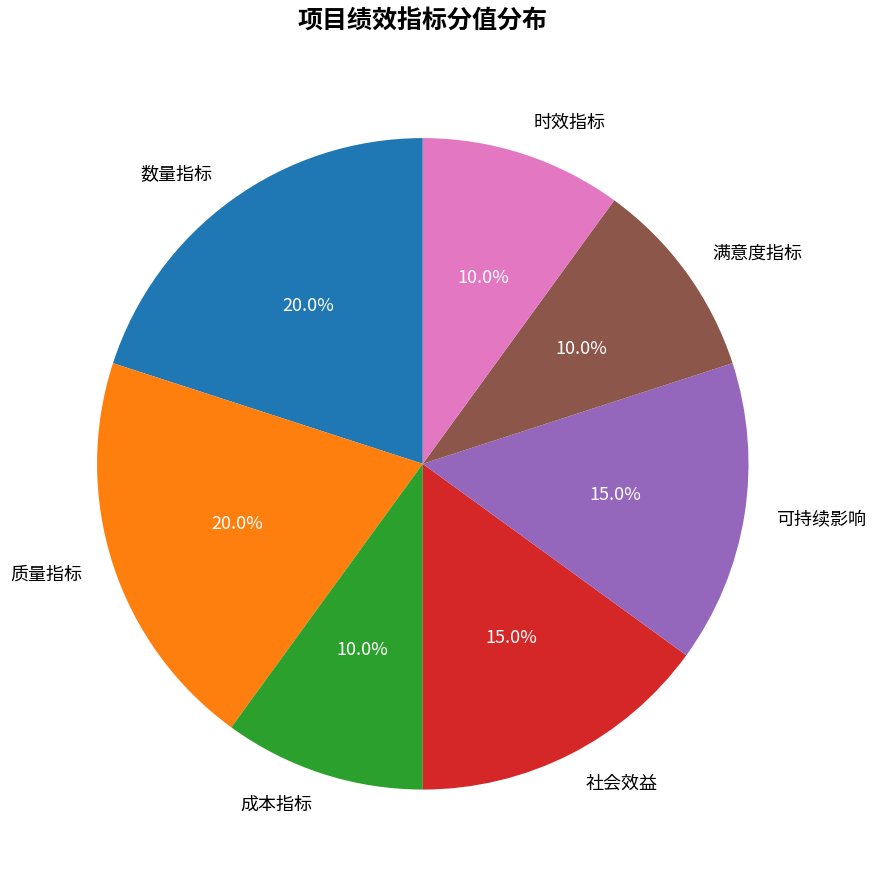

Does any single category account for the majority?

No